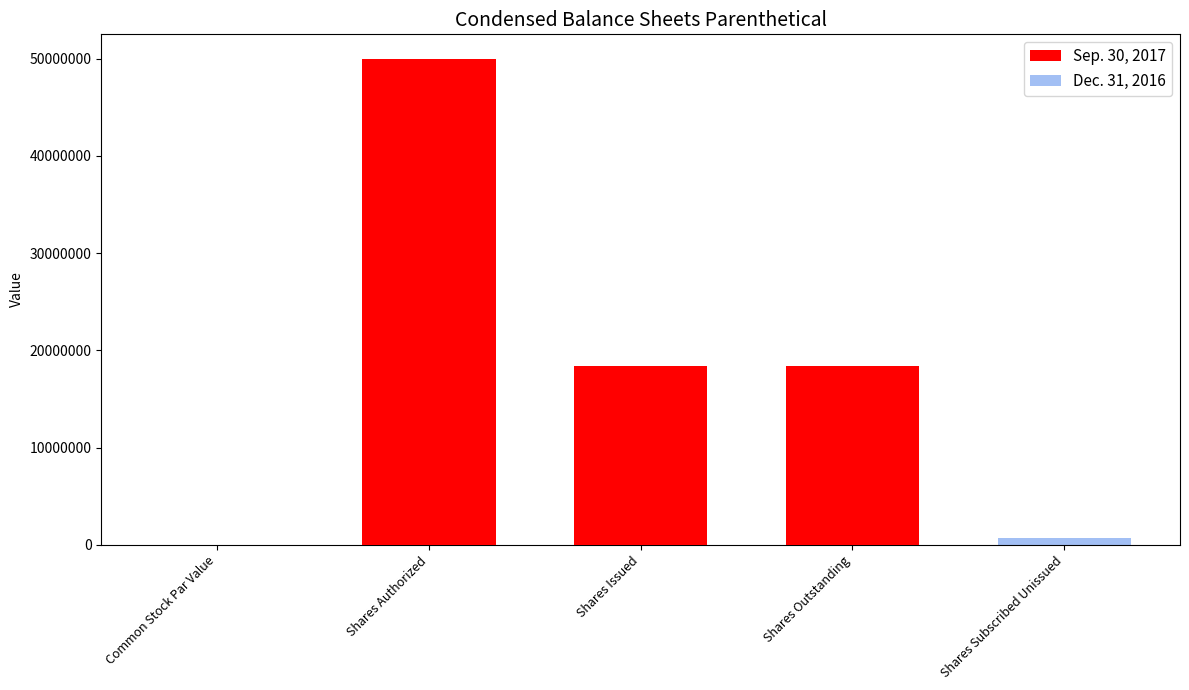

Rank the series at Shares Authorized from highest to lowest value.

Sep. 30, 2017, Dec. 31, 2016